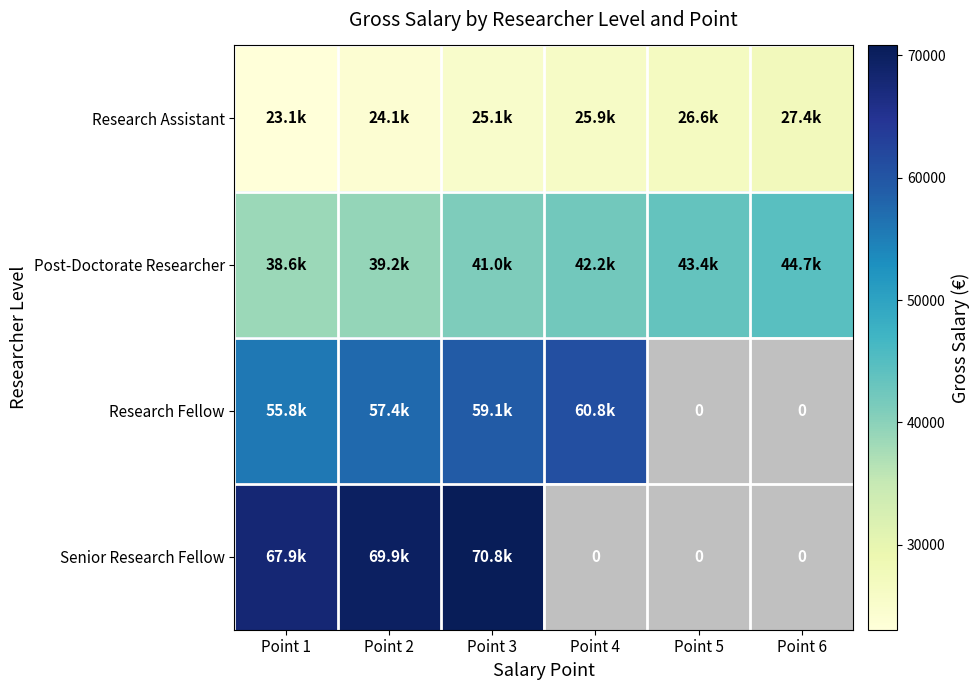

What is the difference between the maximum and minimum values in the Senior Research Fellow series?

70811.9